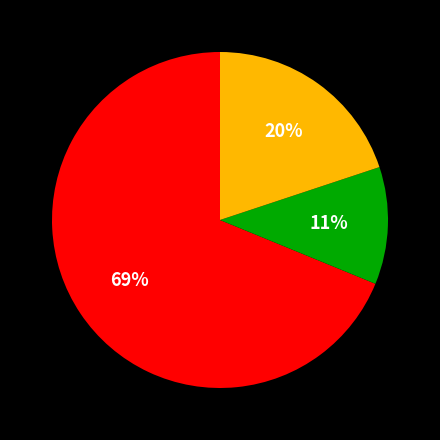

To the nearest percent, what is the average slice percentage?

33%